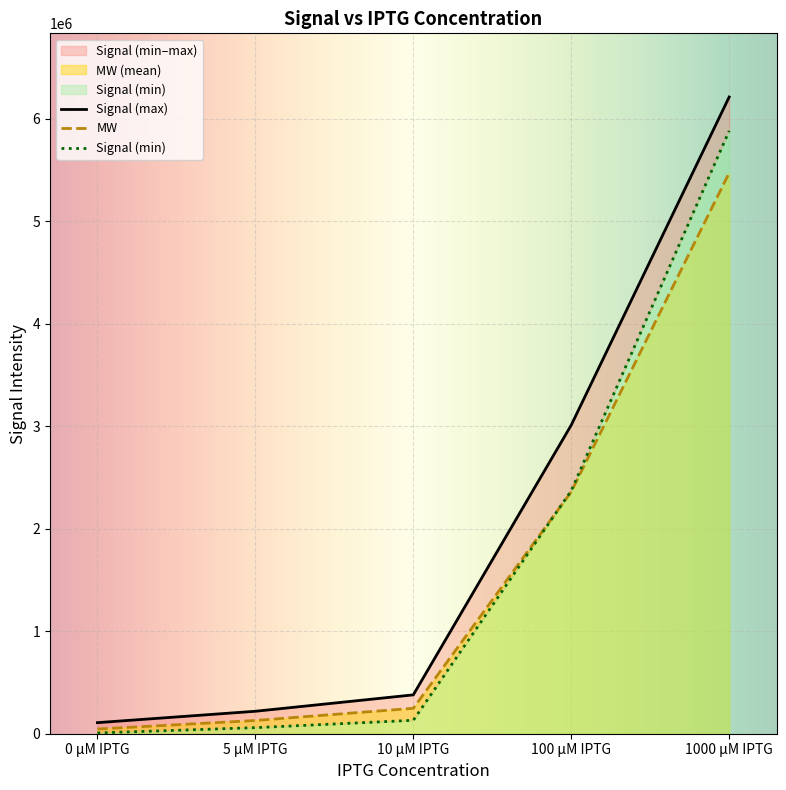

Reading left to right, what are all the values shown in this chart?

MW: 0 µM IPTG=45680.0	5 µM IPTG=129066.7	10 µM IPTG=248000.0	100 µM IPTG=2360000.0	1000 µM IPTG=5470000.0
Signal (min): 0 µM IPTG=7540.0	5 µM IPTG=59200.0	10 µM IPTG=131000.0	100 µM IPTG=2370000.0	1000 µM IPTG=5880000.0
Signal (max): 0 µM IPTG=108000.0	5 µM IPTG=219000.0	10 µM IPTG=379000.0	100 µM IPTG=3010000.0	1000 µM IPTG=6210000.0